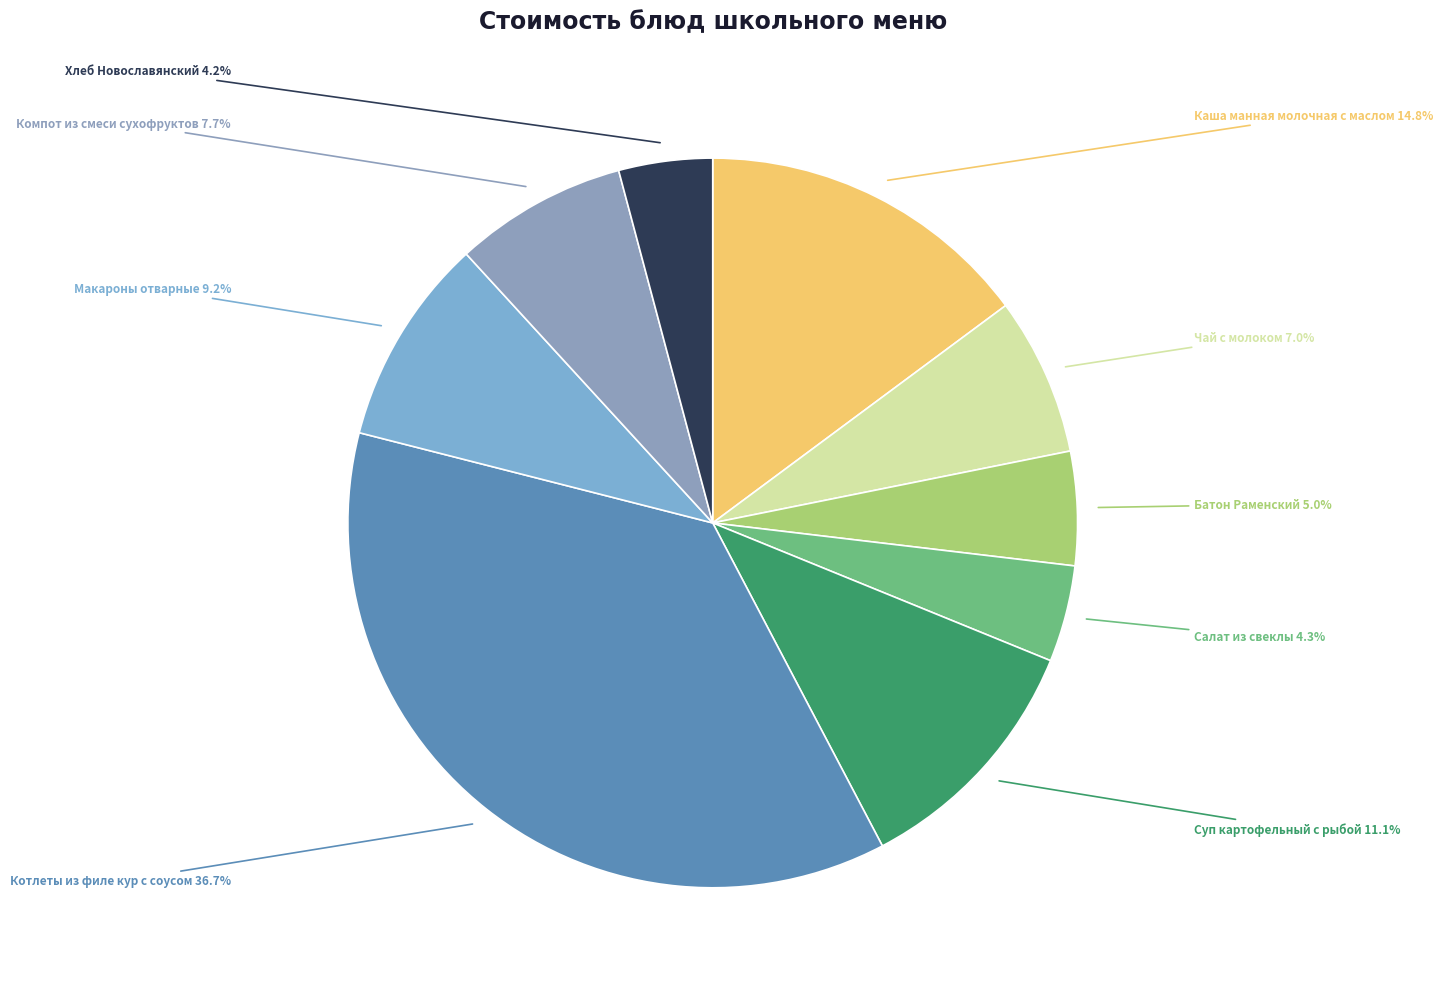

To the nearest percent, what is the average slice percentage?

11%